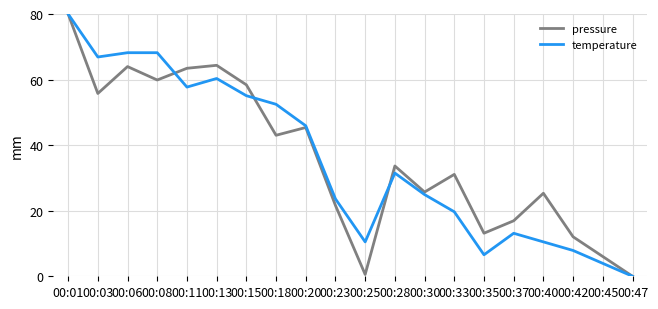

Reading right to left, extract all data points from this chart.

pressure: 0.0	6.0	12.0	25.3	16.9	13.1	31.1	25.7	33.6	0.6	21.6	45.4	43.0	58.4	64.3	63.4	59.9	64.0	55.8	80.0
temperature: 0.0	3.9	7.9	10.5	13.1	6.6	19.7	24.9	31.5	10.5	23.6	45.9	52.5	55.1	60.3	57.7	68.2	68.2	66.9	80.0